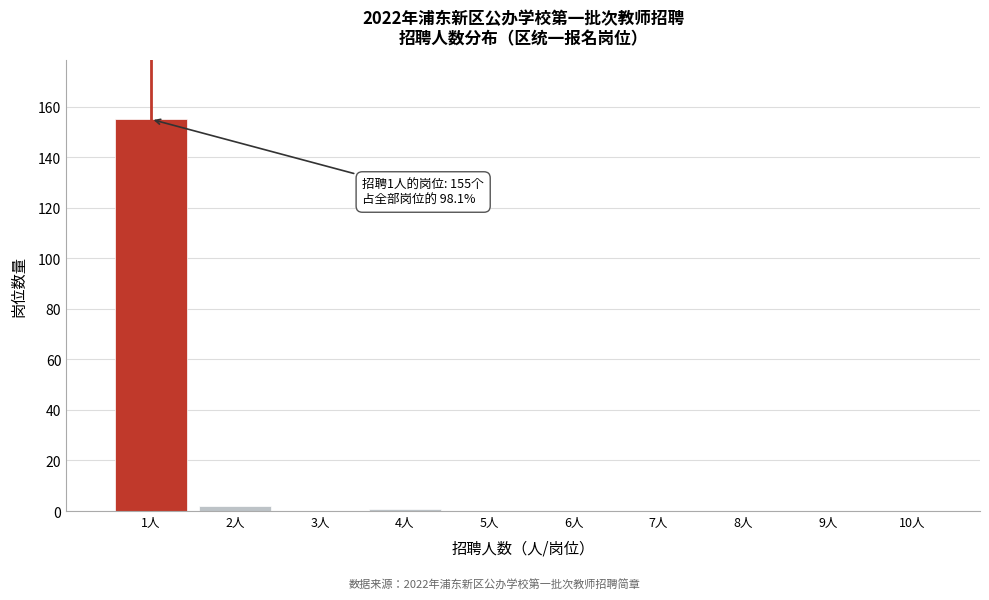

Over which range of the x-axis is the bar tallest?

0.5 to 1.5